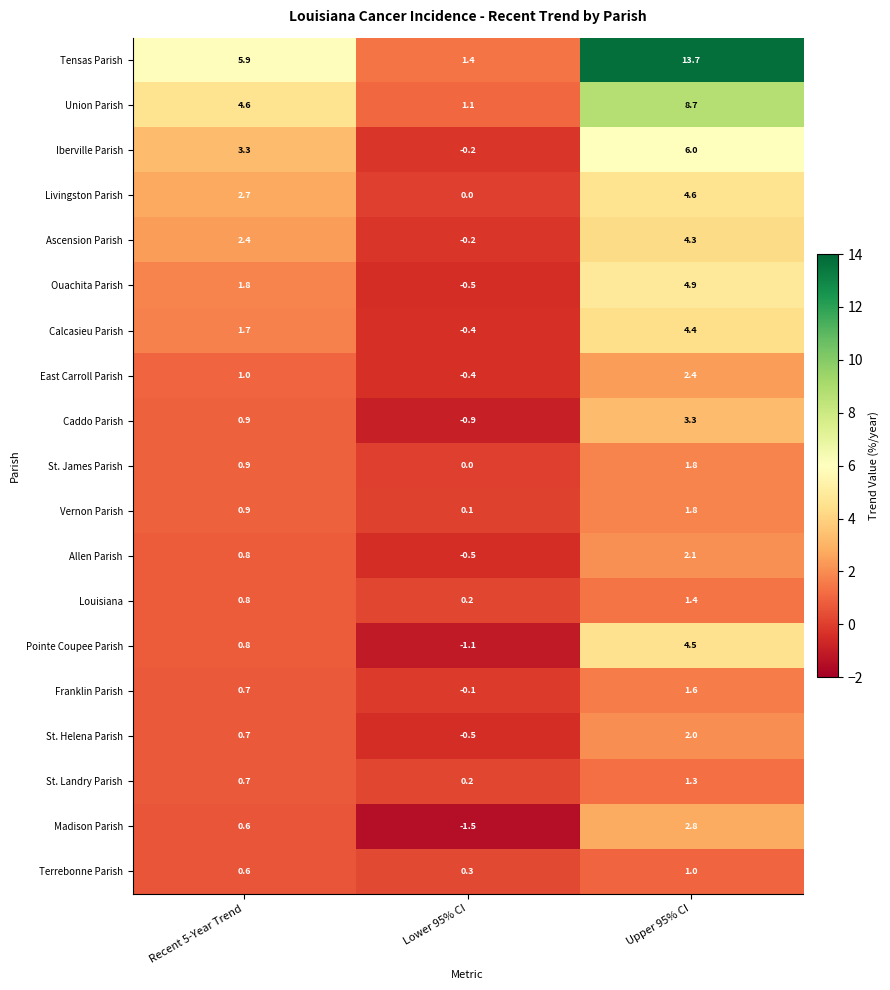

Which series has the widest spread of values?

Tensas Parish